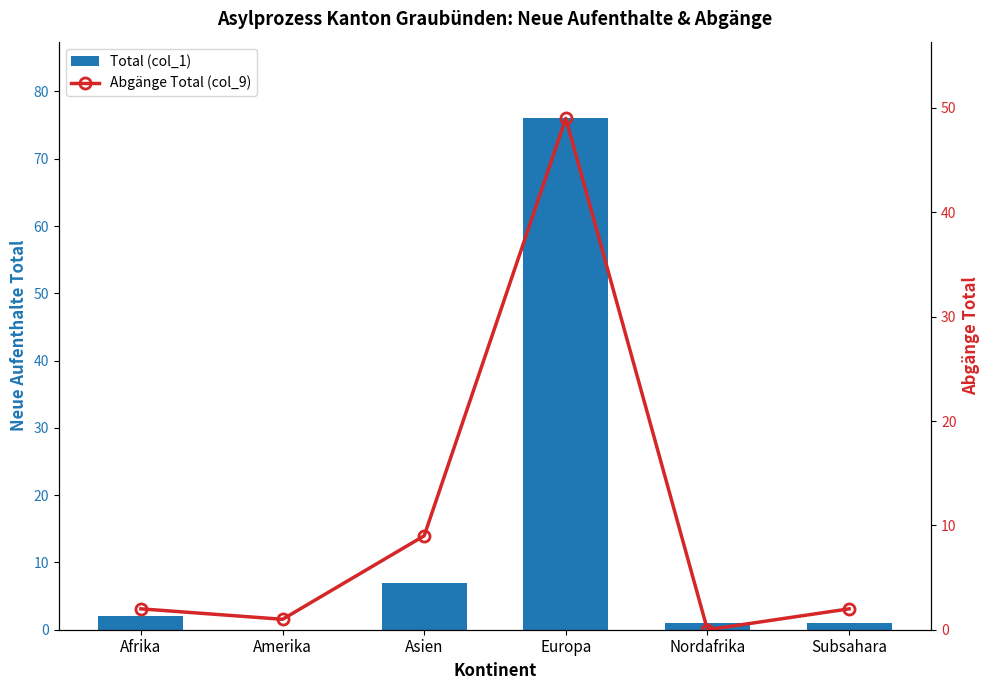

What are all the series names shown in the legend?

Total (col_1), Abgänge Total (col_9)